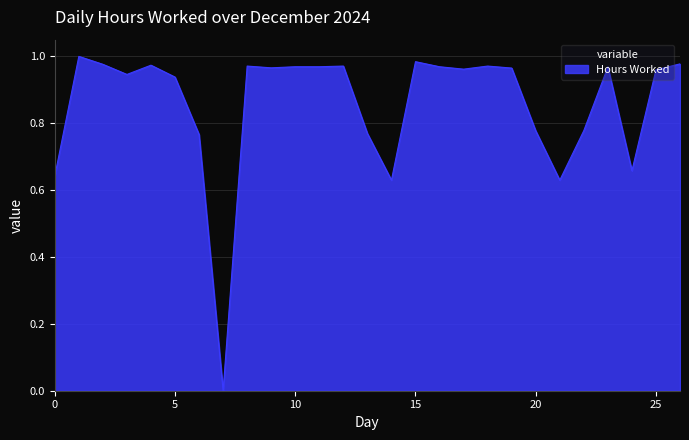

Is it true that the value at 0 is 0.9?

False